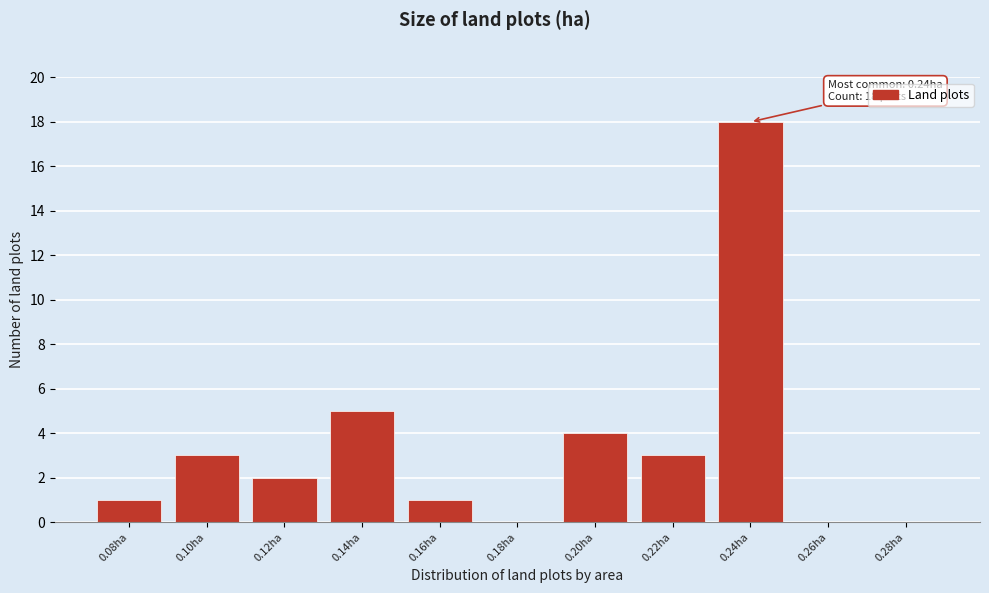

Reading left to right, transcribe all the data shown in this chart.

0.08ha=1	0.10ha=3	0.12ha=2	0.14ha=5	0.16ha=1	0.18ha=0	0.20ha=4	0.22ha=3	0.24ha=18	0.26ha=0	0.28ha=0